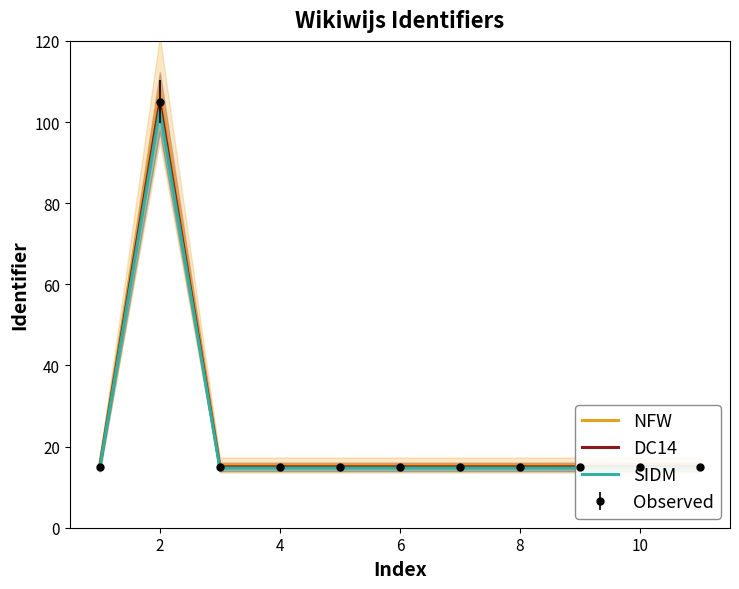

List the series in order of their overall mean, highest first.

NFW, DC14, SIDM